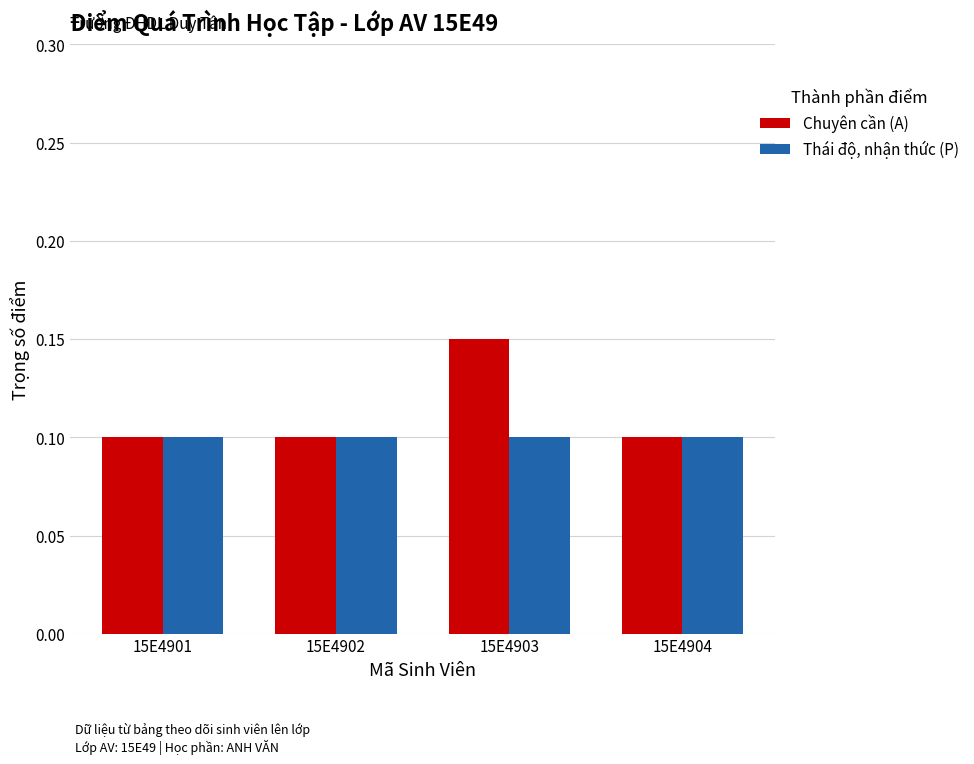

Does the chart contain stacked bars?

No